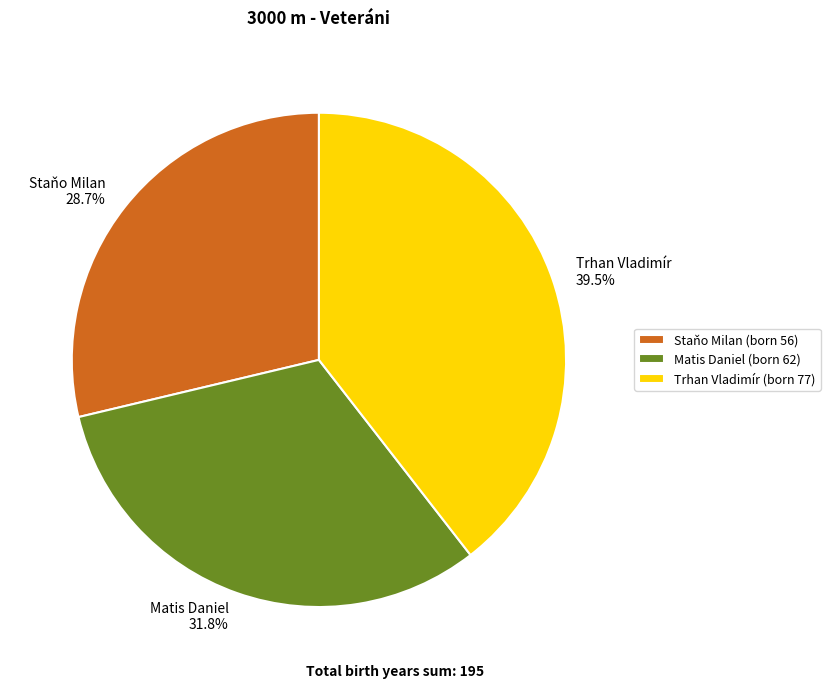

Between Trhan Vladimír and Matis Daniel, which is larger?

Trhan Vladimír